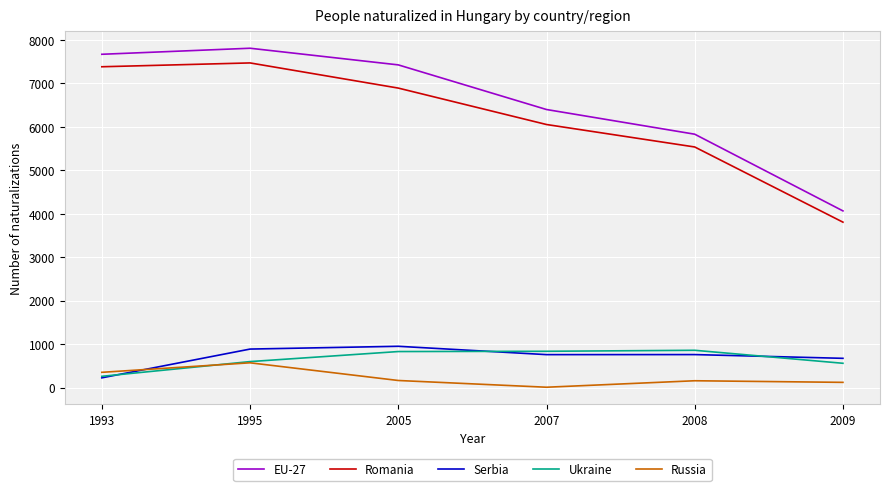

The Serbia series shows 321 at 2007. True or false?

False